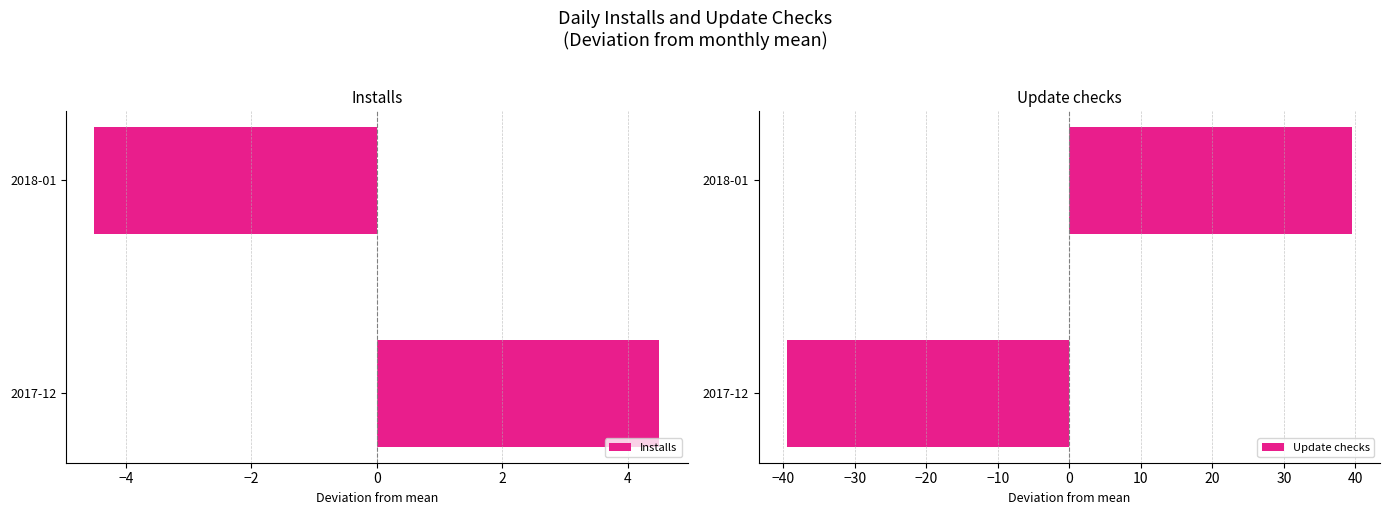

What are all the series names shown in the legend?

Installs, Update checks